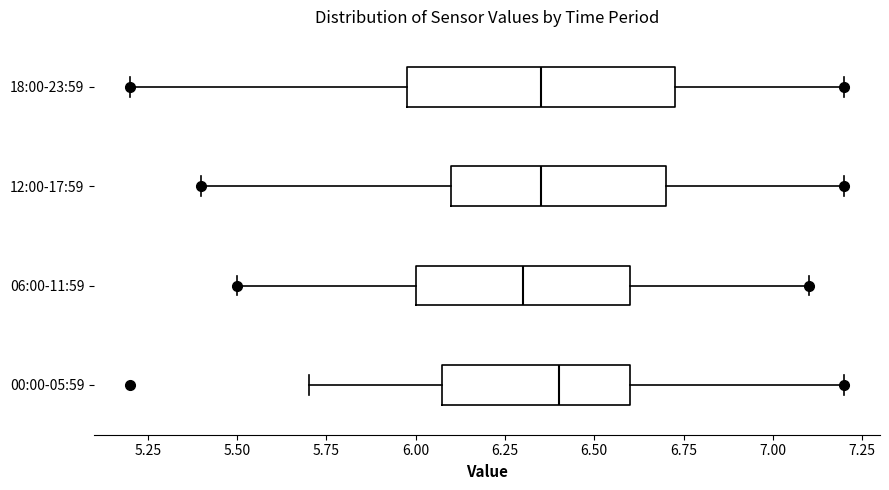

Reading bottom to top, read every box against the x-axis: the position of its median line, the range the box covers, and the ends of its whiskers. The values are not printed on the chart, so give them approximately, as read against the axis.

00:00-05:59: median 6.40, box 6.10 to 6.60, whiskers 5.70 to 7.20
06:00-11:59: median 6.30, box 6.00 to 6.60, whiskers 5.50 to 7.10
12:00-17:59: median 6.35, box 6.10 to 6.70, whiskers 5.40 to 7.20
18:00-23:59: median 6.35, box 6.00 to 6.75, whiskers 5.20 to 7.20